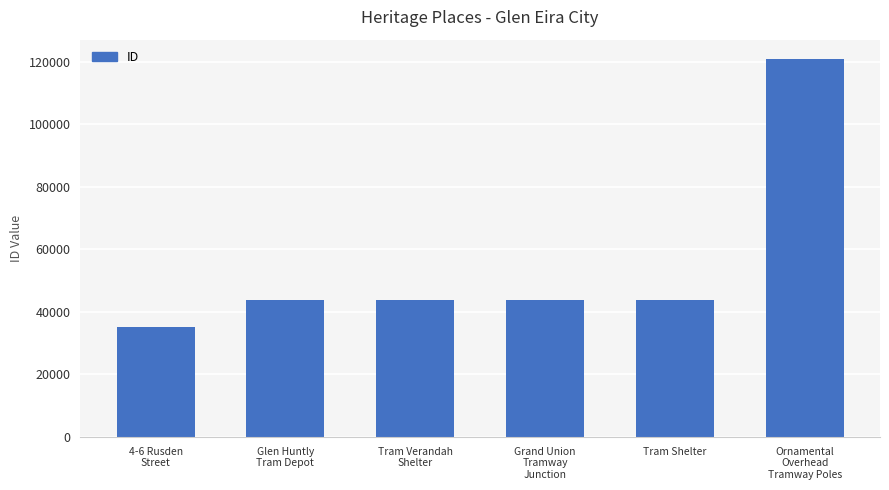

What is the value of the 2nd bar from the left?

43643